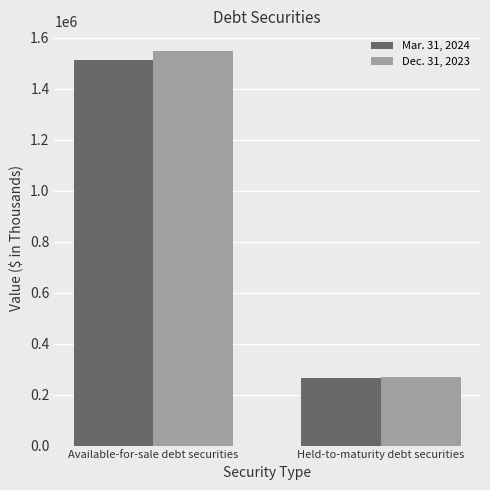

What is the sum of all Mar. 31, 2024 values?

1776573